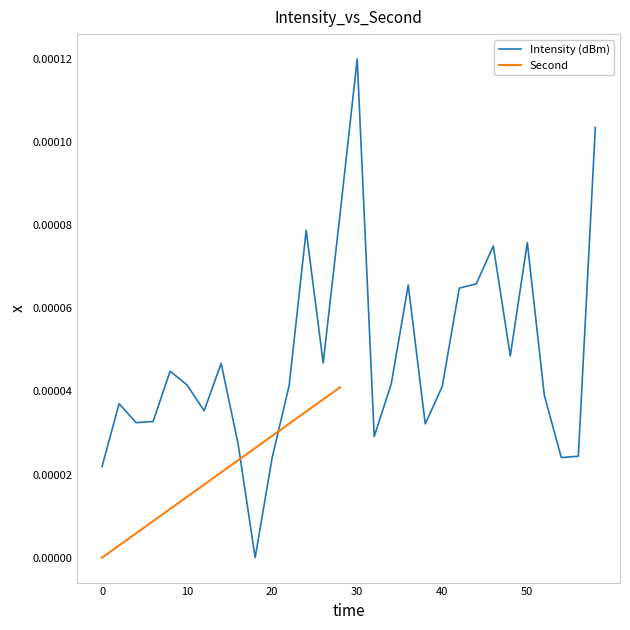

Which has a higher value, 48 or 0?

48